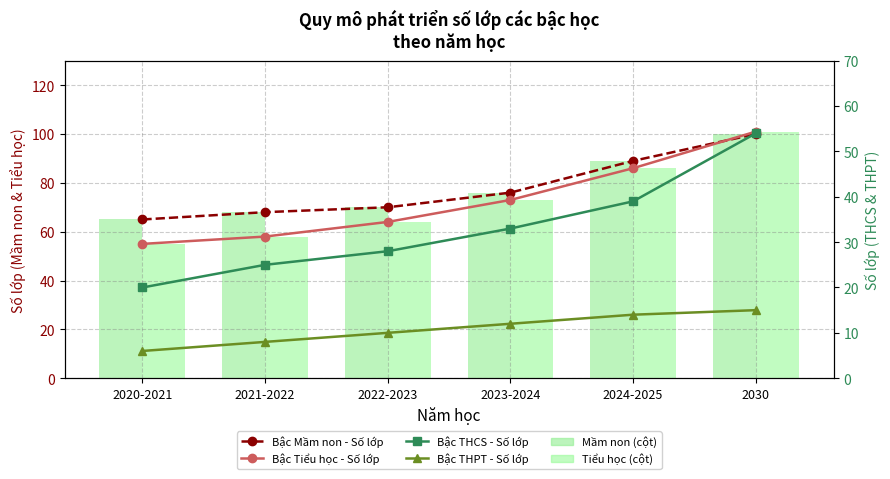

Read the Bậc Tiểu học - Số lớp (bar) value at 2023-2024.

73